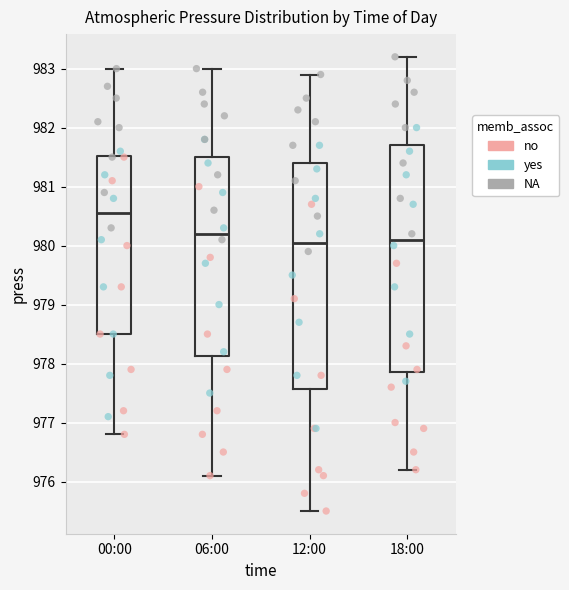

Reading left to right, transcribe this box plot: for each box, give where its median line is, the range the box spans, and where its two whiskers end, as read against the y-axis. The values are not printed on the chart, so give them approximately, as read against the axis.

00:00: median 980.6, box 978.5 to 981.5, whiskers 976.8 to 983.0
06:00: median 980.2, box 978.1 to 981.5, whiskers 976.1 to 983.0
12:00: median 980.1, box 977.6 to 981.4, whiskers 975.5 to 982.9
18:00: median 980.1, box 977.9 to 981.7, whiskers 976.2 to 983.2